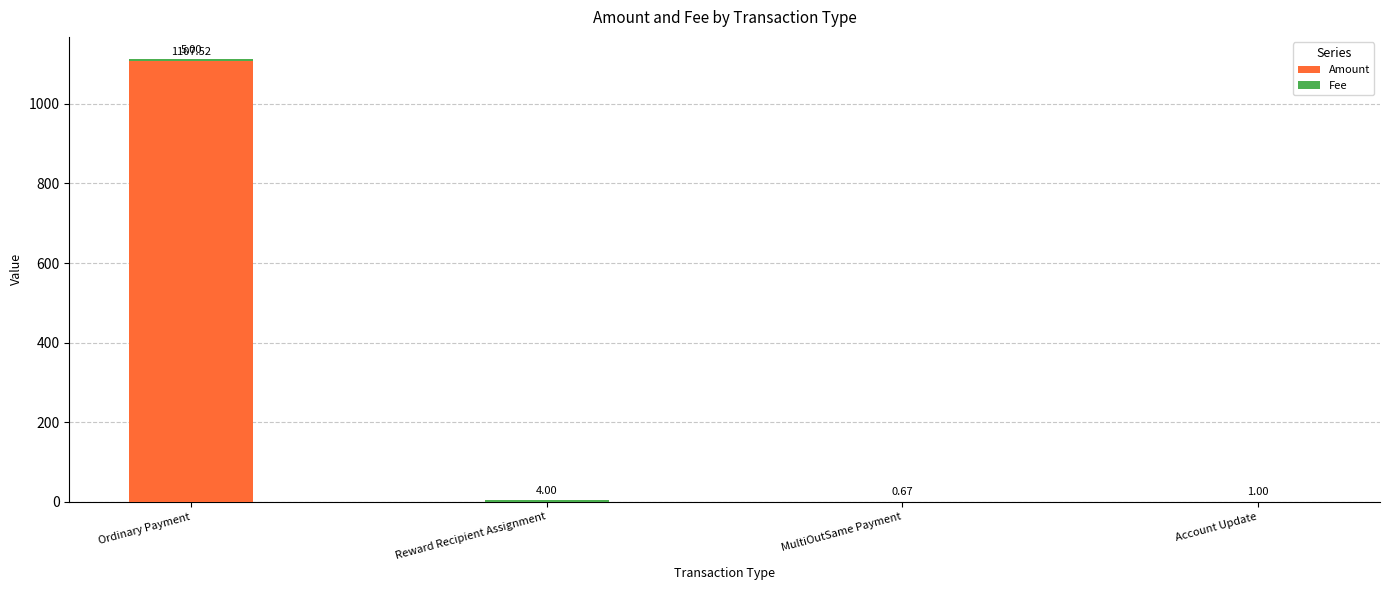

How many categories are shown in the chart?

4